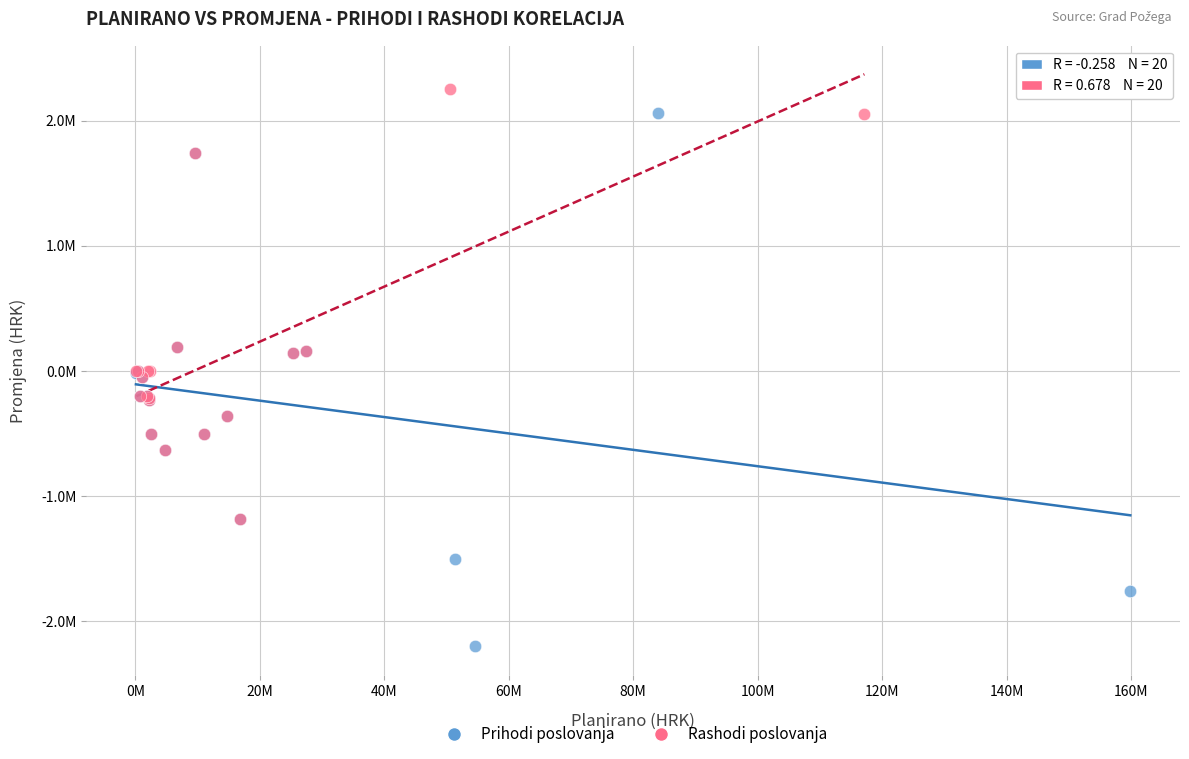

What are all the series names shown in the legend?

Prihodi poslovanja, Rashodi poslovanja